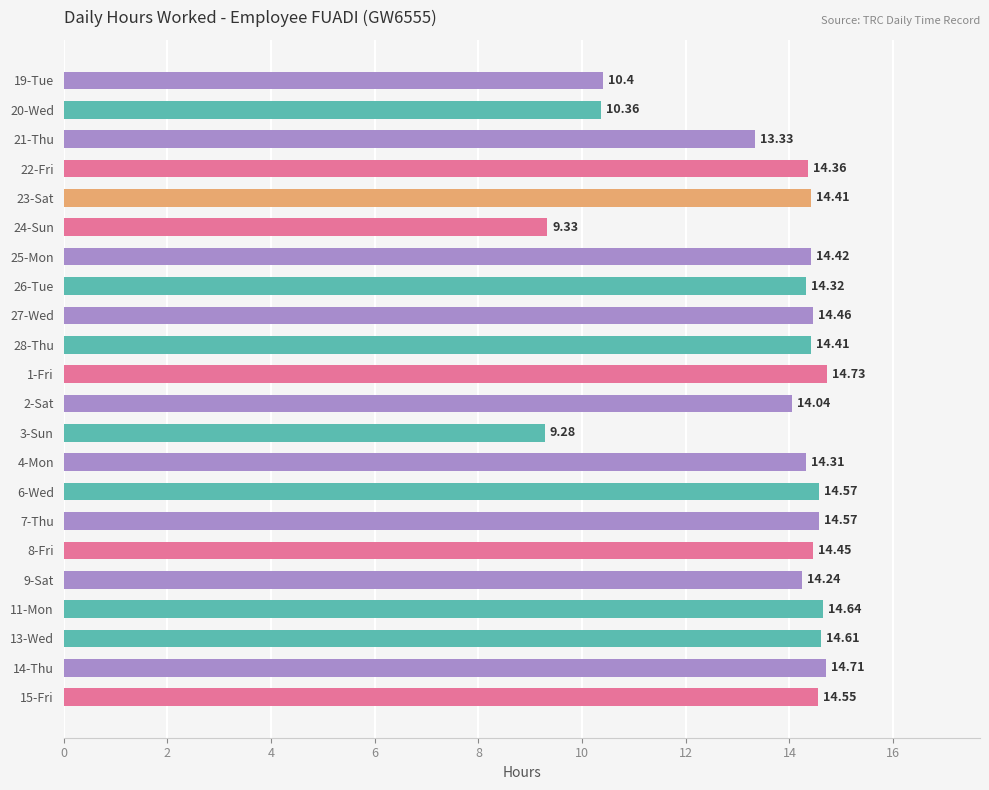

What is the greatest value displayed?

14.7